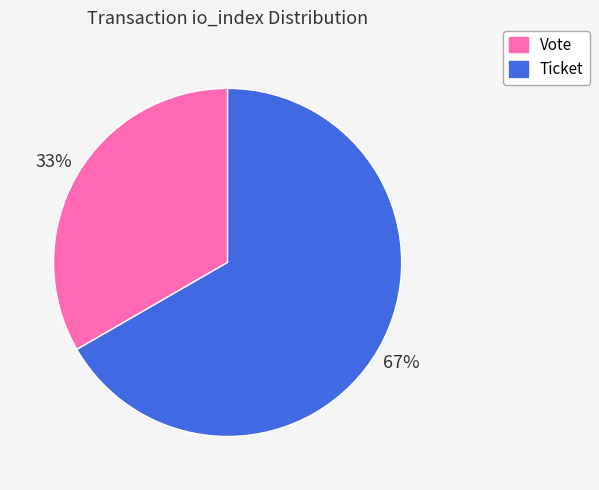

Is it true that Ticket is 57% of the pie?

False